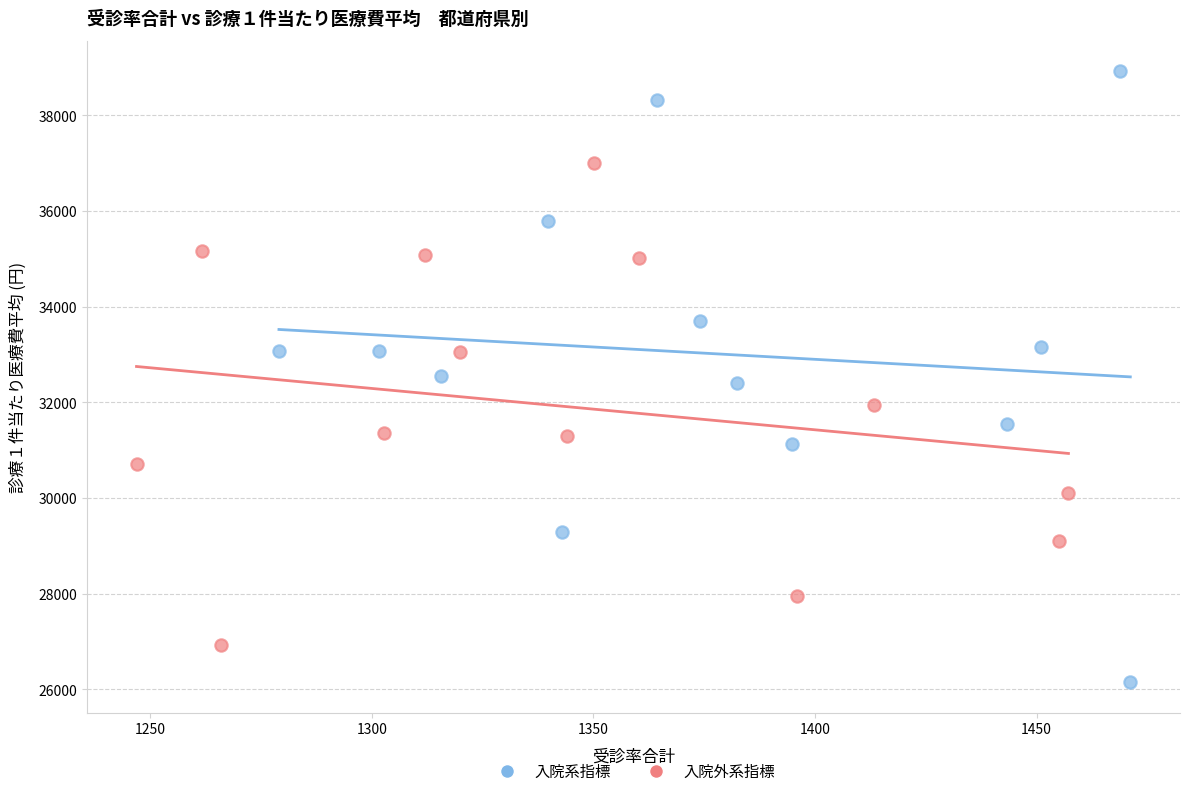

Which series has the largest Y range (max minus min)?

入院系指標